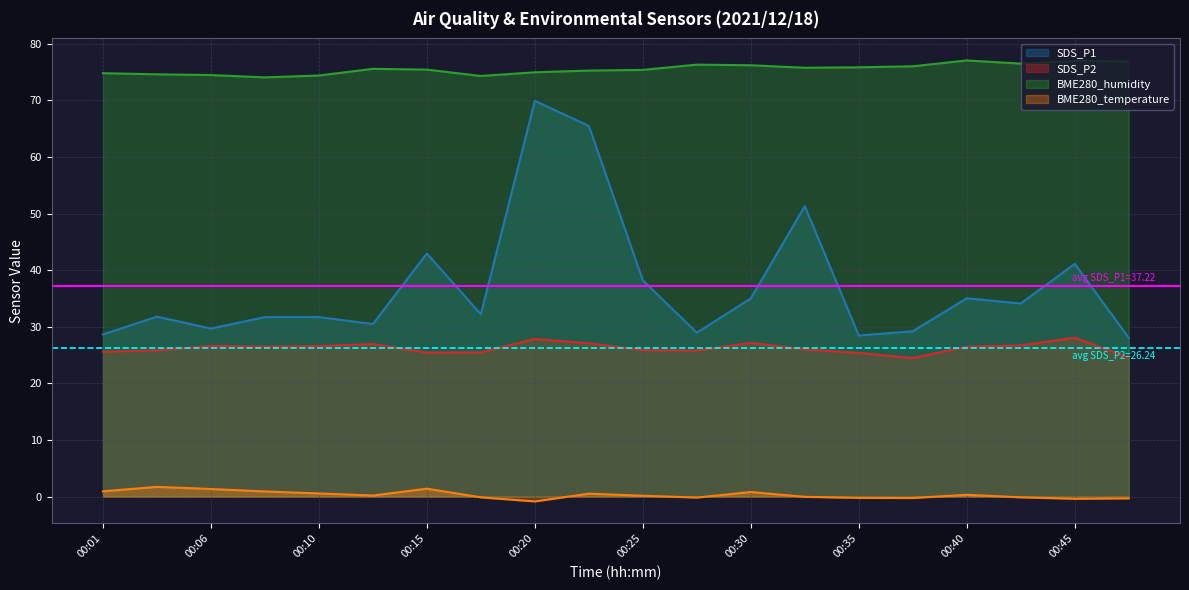

Reading right to left, extract all data points from this chart.

SDS_P1: 28.1	41.1	34.1	35.0	29.2	28.5	51.3	35.0	29.0	38.2	65.5	69.9	32.2	43.0	30.5	31.7	31.7	29.7	31.8	28.7
SDS_P2: 24.6	28.1	26.7	26.5	24.5	25.4	26.0	27.2	25.8	25.9	27.1	27.9	25.5	25.5	27.0	26.6	26.5	26.6	25.9	25.6
BME280_humidity: 76.9	77.0	76.5	77.1	76.0	75.9	75.8	76.2	76.3	75.4	75.3	75.0	74.3	75.5	75.6	74.4	74.1	74.5	74.6	74.8
BME280_temperature: -0.3	-0.4	-0.1	0.3	-0.2	-0.2	-0.0	0.8	-0.2	0.2	0.5	-0.8	-0.1	1.4	0.2	0.6	0.9	1.4	1.7	0.9